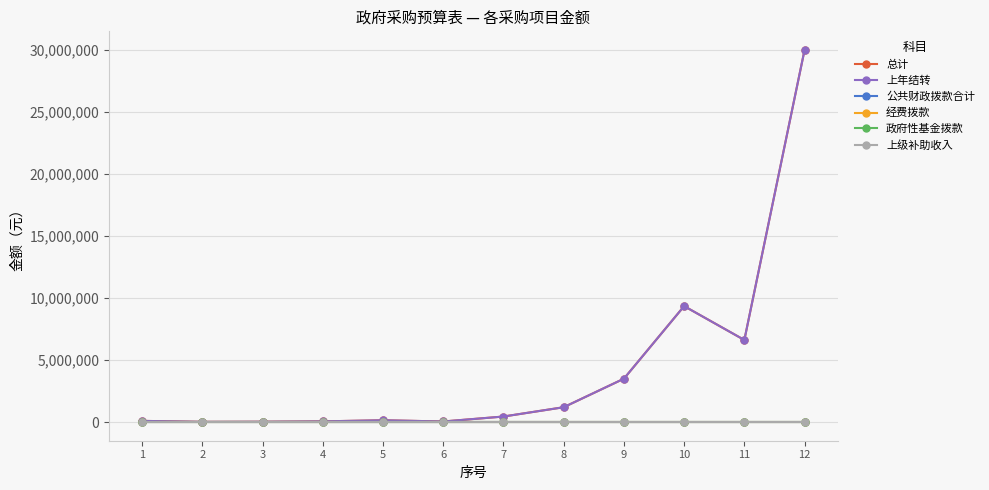

Is this an area chart (filled region under the line)?

No